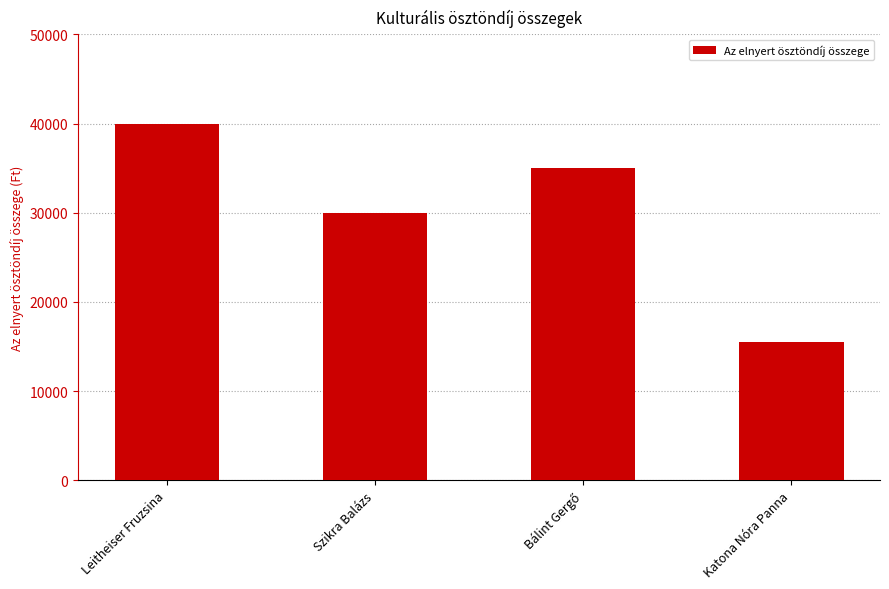

Reading left to right, what are all the values shown in this chart?

40000	30000	35000	15500